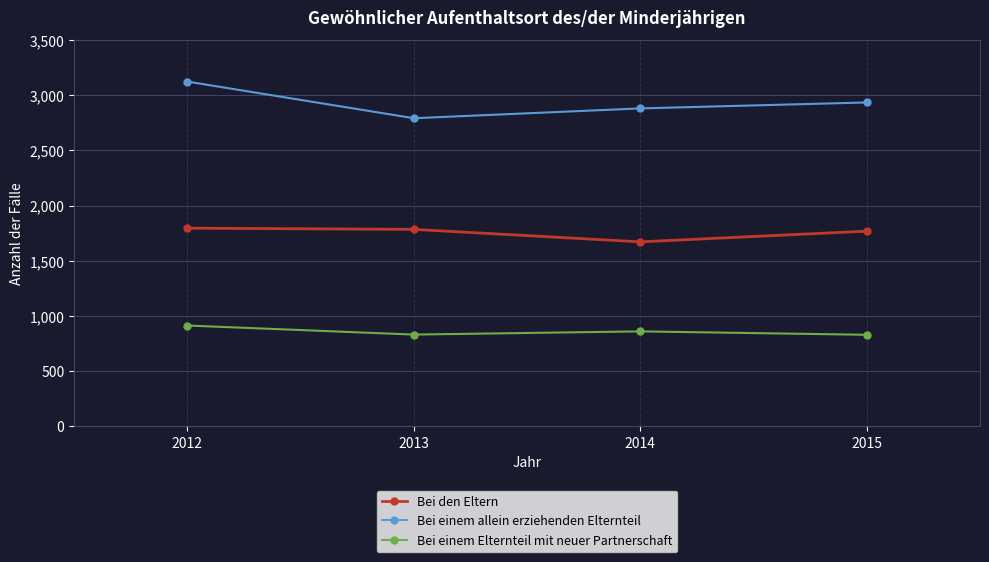

What is the difference between the Bei einem allein erziehenden Elternteil values at 2014 and 2013?

89